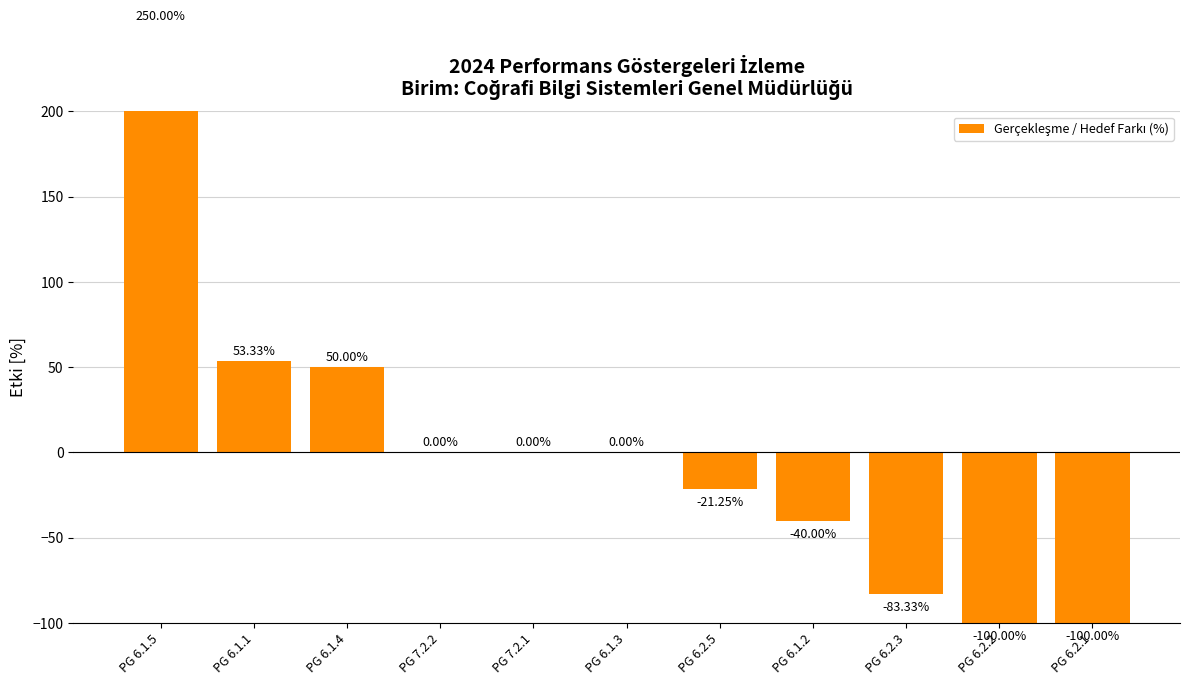

Reading right to left, list all the values displayed in this chart.

PG 6.2.1=-100.0	PG 6.2.2=-100.0	PG 6.2.3=-83.3	PG 6.1.2=-40.0	PG 6.2.5=-21.2	PG 6.1.3=0.0	PG 7.2.1=0.0	PG 7.2.2=0.0	PG 6.1.4=50.0	PG 6.1.1=53.3	PG 6.1.5=250.0